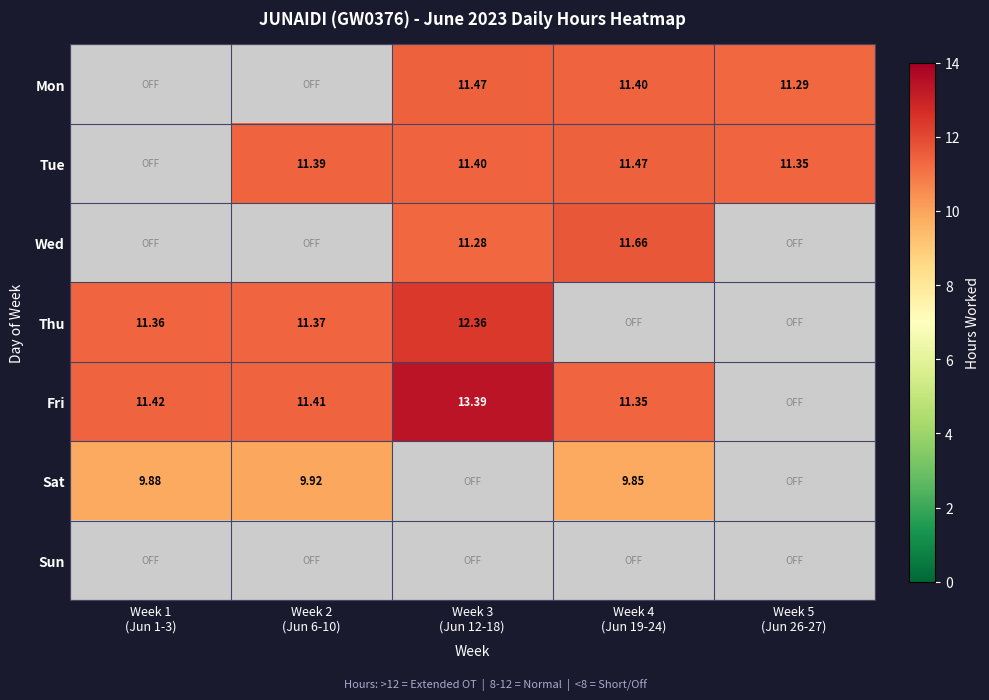

Which series has the largest range (max minus min)?

Fri